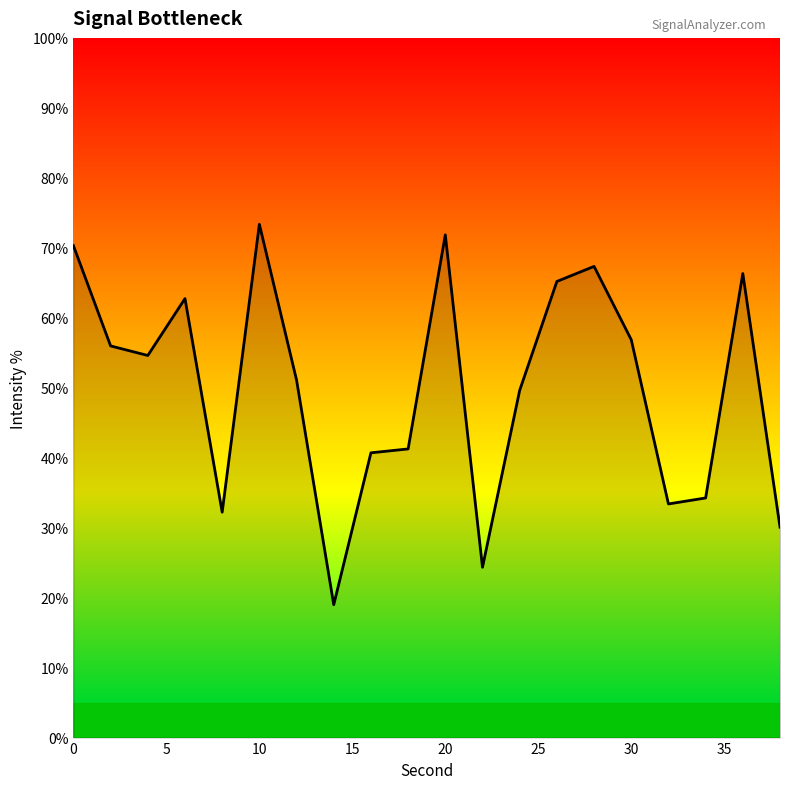

How many lines are shown in the chart?

1